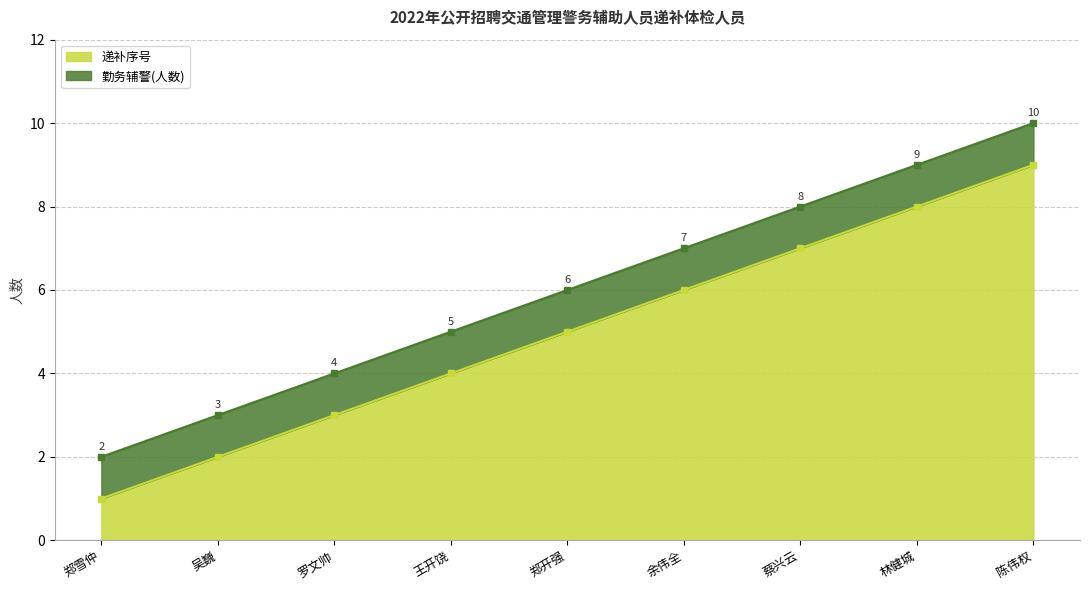

Where does the data first go above 5?

余伟全